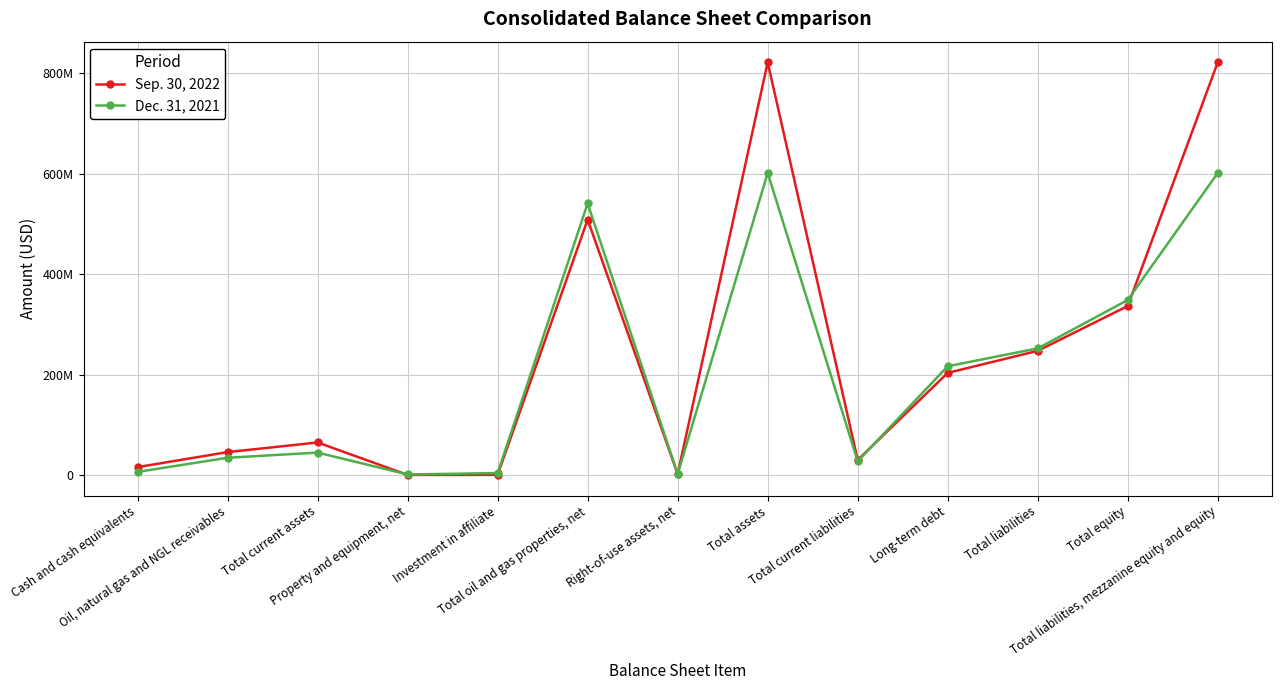

Does the chart have visible grid lines?

Yes